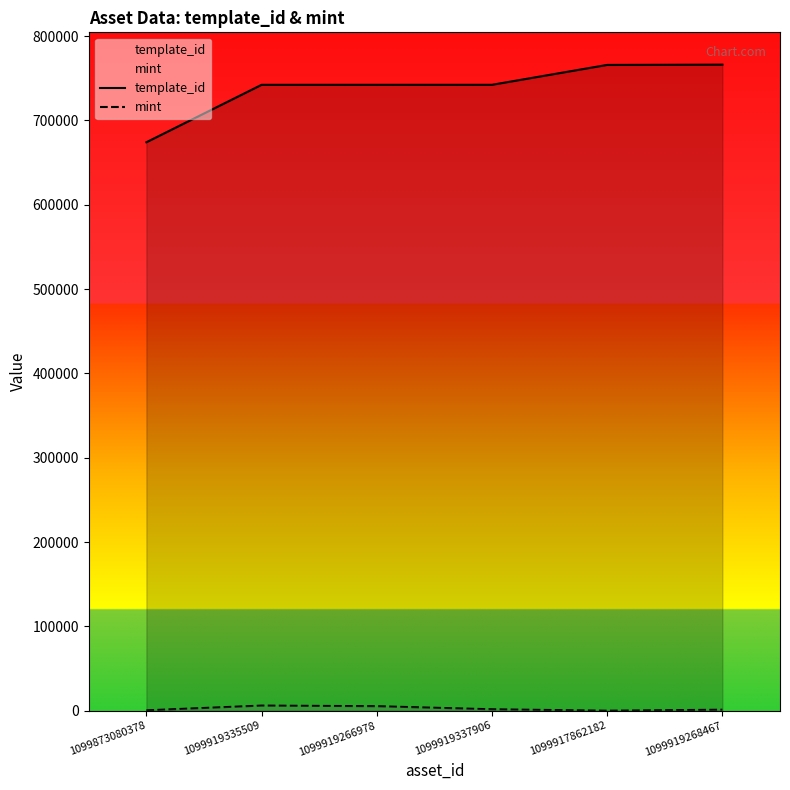

List the labels in order of mint value, smallest first.

1099917862182, 1099873080378, 1099919268467, 1099919337906, 1099919266978, 1099919335509